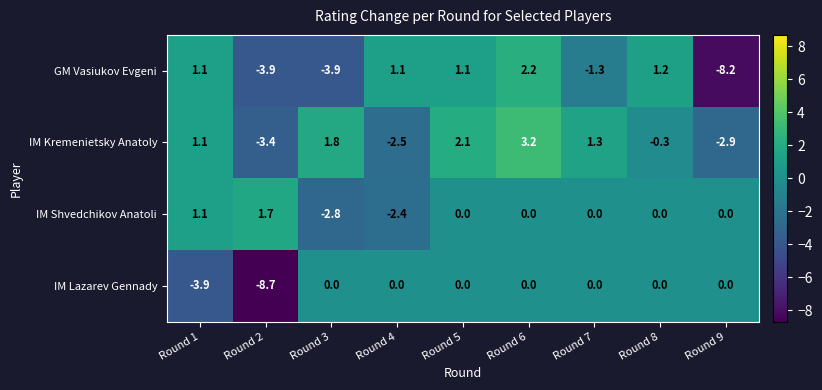

At which label does IM Kremenietsky Anatoly first exceed 1?

Round 1